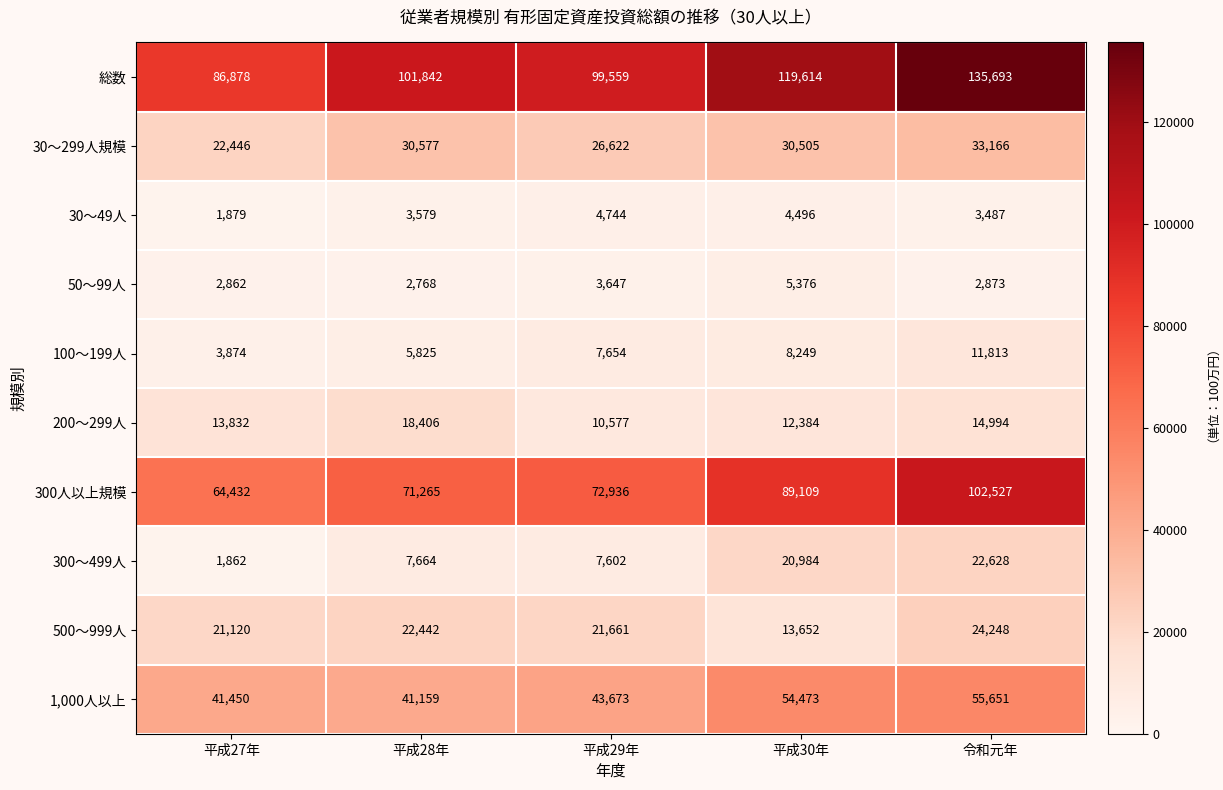

At 平成29年, list the series in order from smallest to largest.

50～99人, 30～49人, 300～499人, 100～199人, 200～299人, 500～999人, 30～299人規模, 1,000人以上, 300人以上規模, 総数